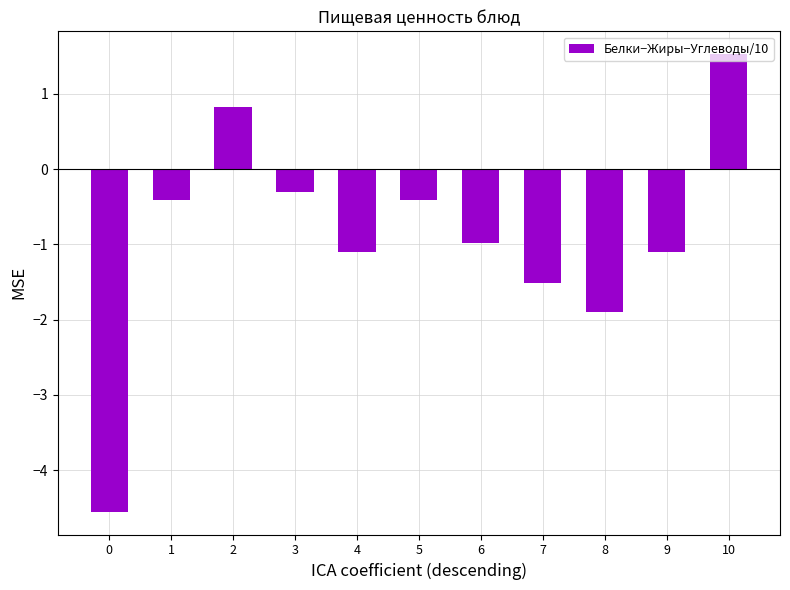

Reading left to right, list all the values displayed in this chart.

0=-4.6	1=-0.4	2=0.8	3=-0.3	4=-1.1	5=-0.4	6=-1.0	7=-1.5	8=-1.9	9=-1.1	10=1.5